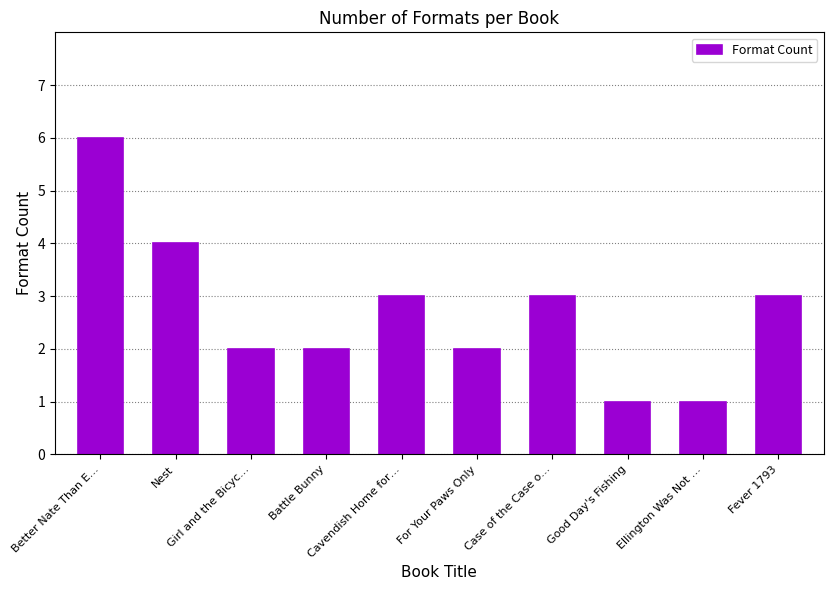

What is the difference between the maximum and minimum values?

5